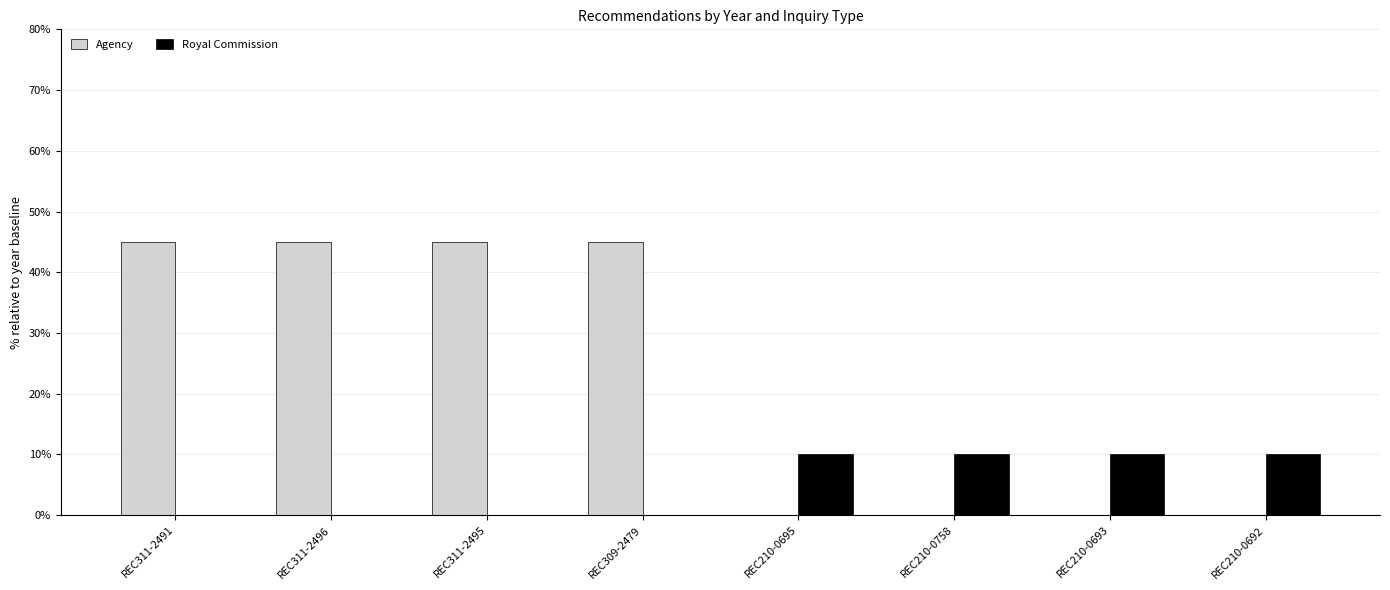

Are the bars grouped side by side (vs. stacked)?

Yes